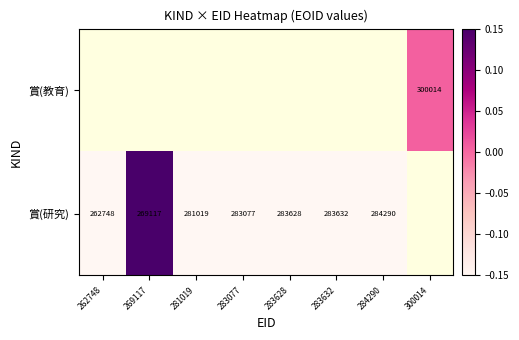

How many data points does each series have?

8